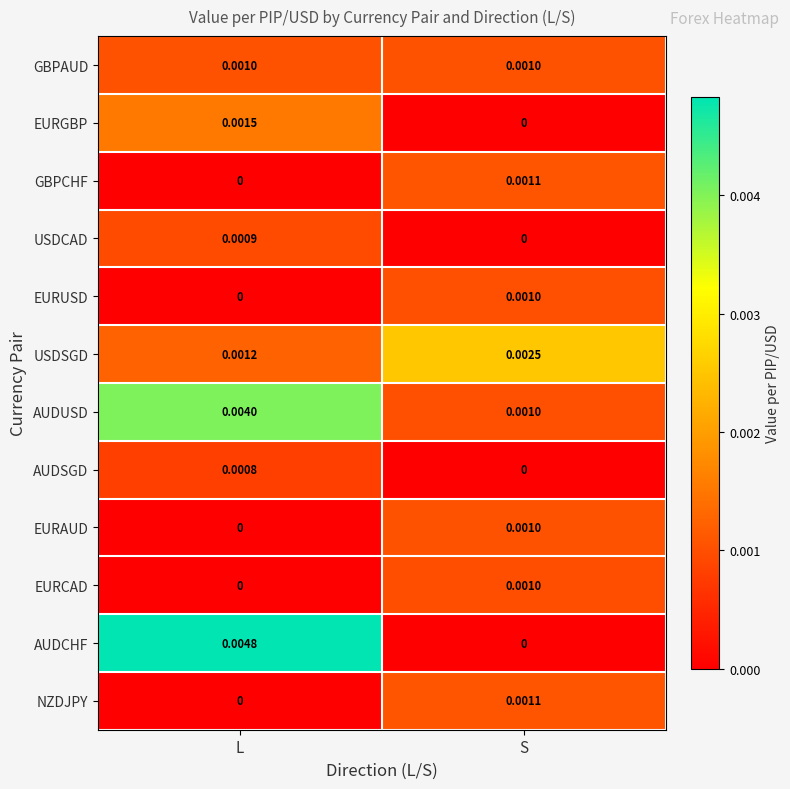

Count the number of data series in this chart.

12